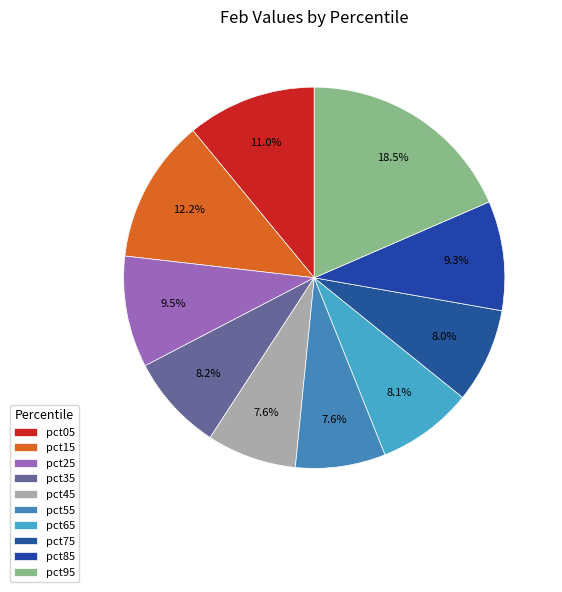

To the nearest percent, what is the difference between the pct05 and pct25 slice percentages?

2%